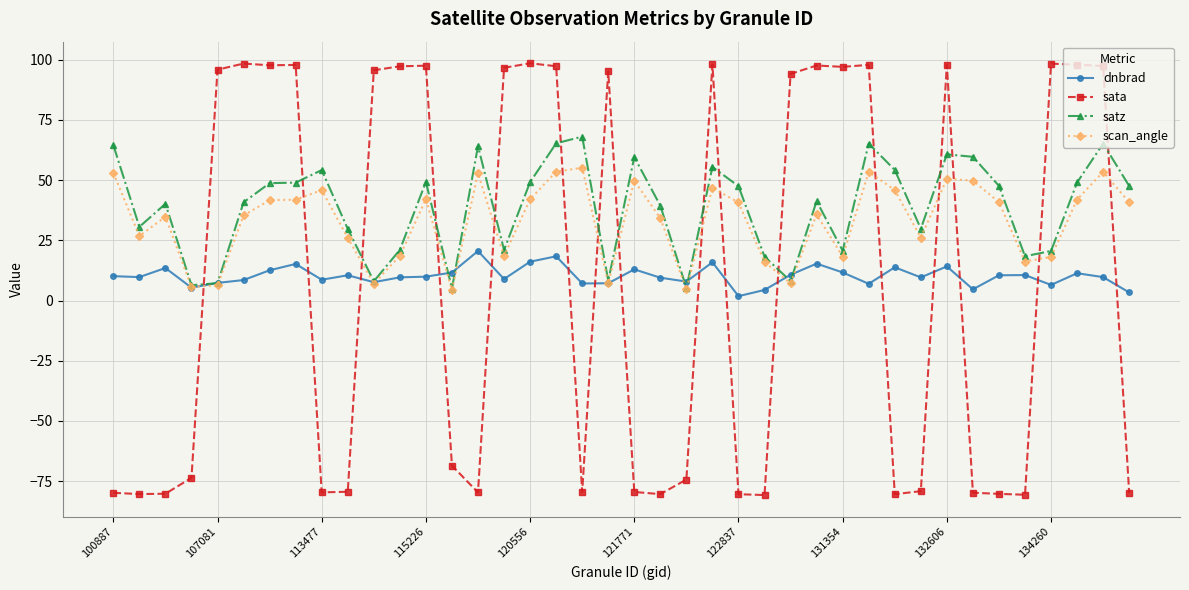

Rank the series by their maximum value, from highest to lowest.

sata, satz, scan_angle, dnbrad